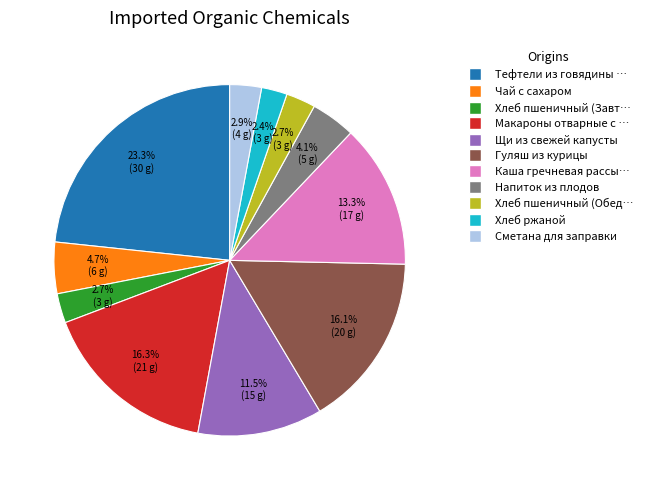

Is there any slice that represents more than half of the pie?

No